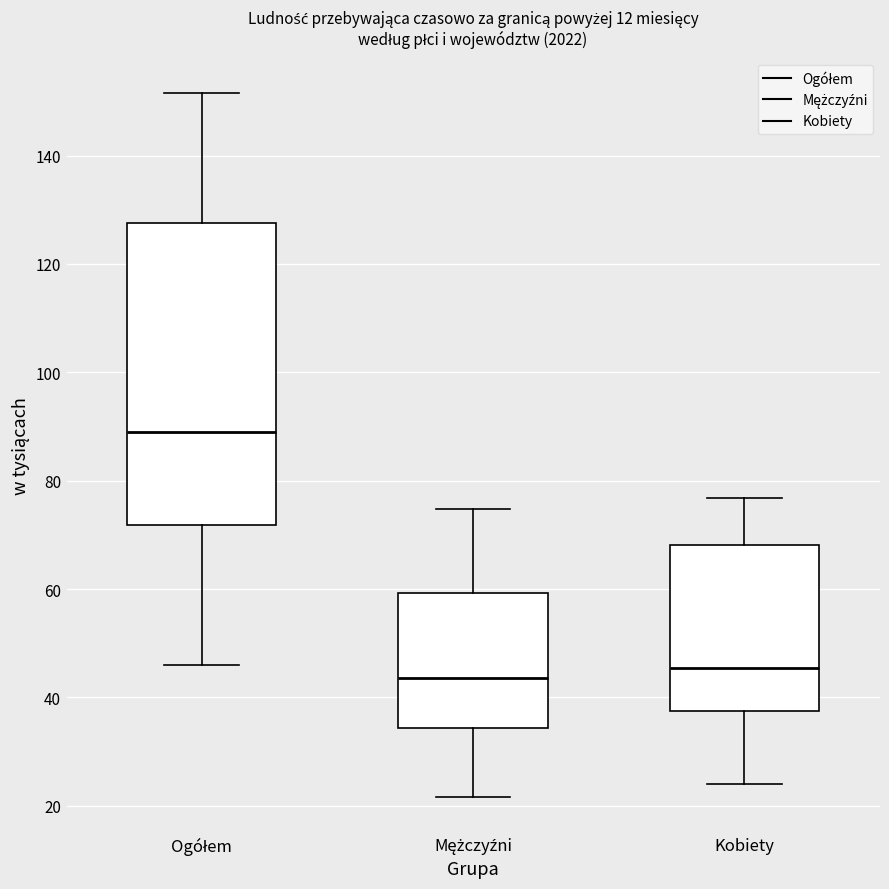

Where does the upper whisker of the box for Mężczyźni end on the y-axis? The values are not printed on the chart, so give them approximately, as read against the axis.

74